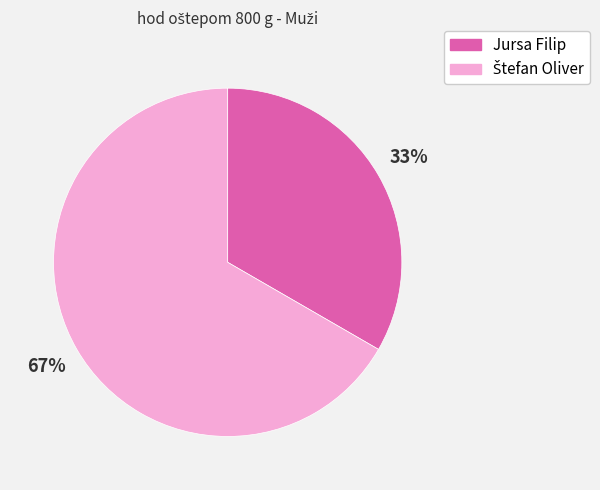

What percentage is the Jursa Filip slice, to the nearest percent?

33%